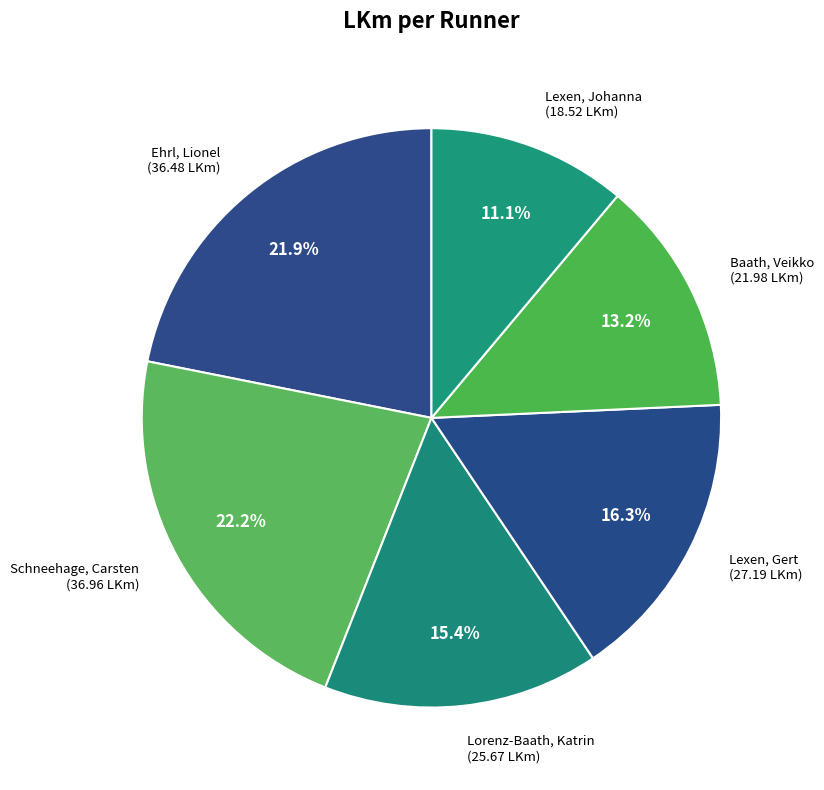

Does Ehrl, Lionel account for over 50% of the chart?

No